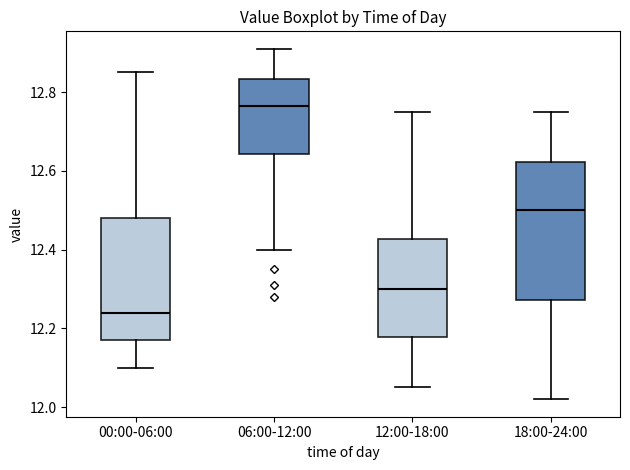

Reading left to right, transcribe this box plot: for each box, give where its median line is, the range the box spans, and where its two whiskers end, as read against the y-axis. The values are not printed on the chart, so give them approximately, as read against the axis.

00:00-06:00: median 12.24, box 12.18 to 12.48, whiskers 12.10 to 12.86
06:00-12:00: median 12.76, box 12.64 to 12.84, whiskers 12.40 to 12.92
12:00-18:00: median 12.30, box 12.18 to 12.42, whiskers 12.06 to 12.76
18:00-24:00: median 12.50, box 12.28 to 12.62, whiskers 12.02 to 12.76